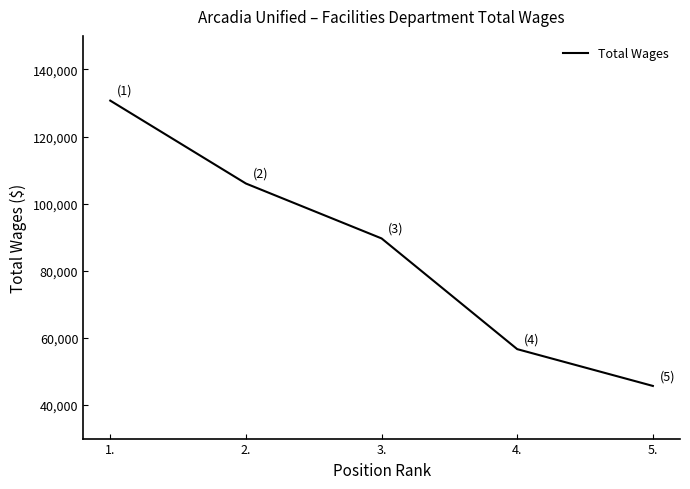

How many values are below 89648?

2